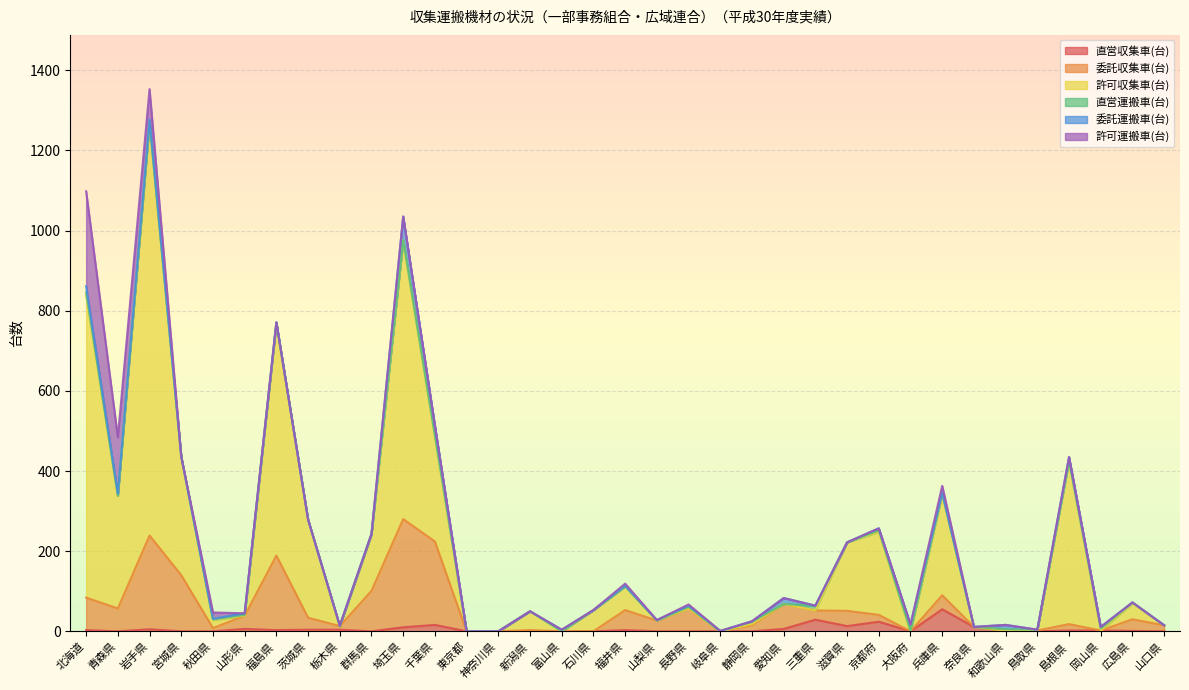

What is the difference between the 直営収集車(台) values at 神奈川県 and 埼玉県?

10